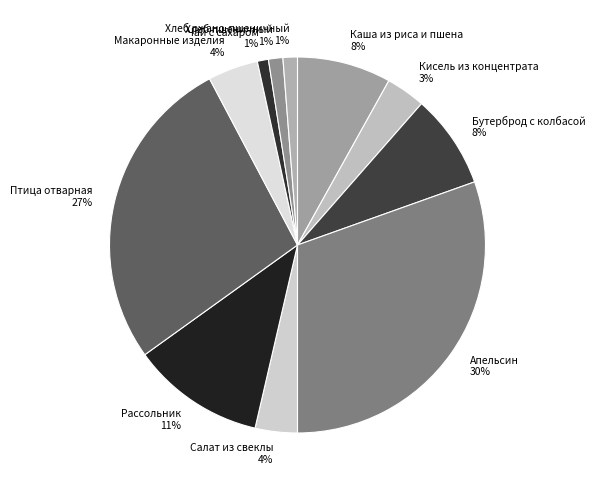

True or false: Рассольник accounts for 11% of the total.

True